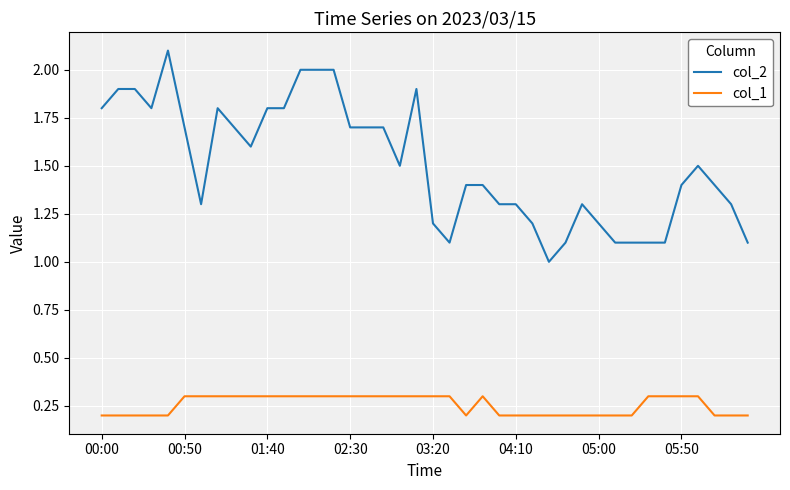

What is the greatest value displayed?

2.1